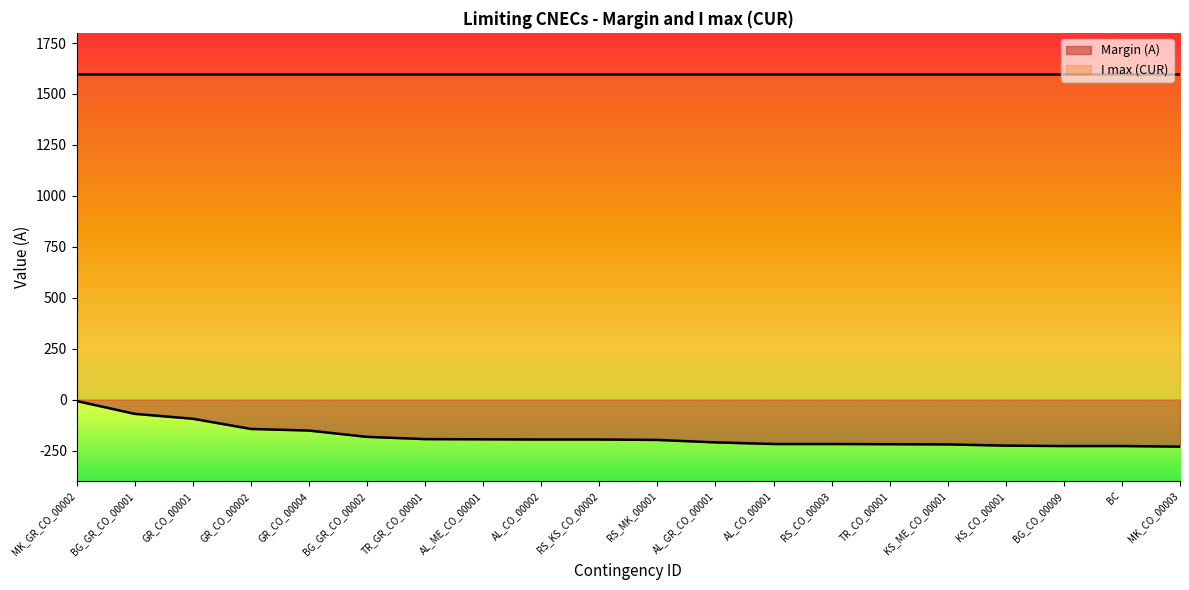

What is the sum of all values?

-3627